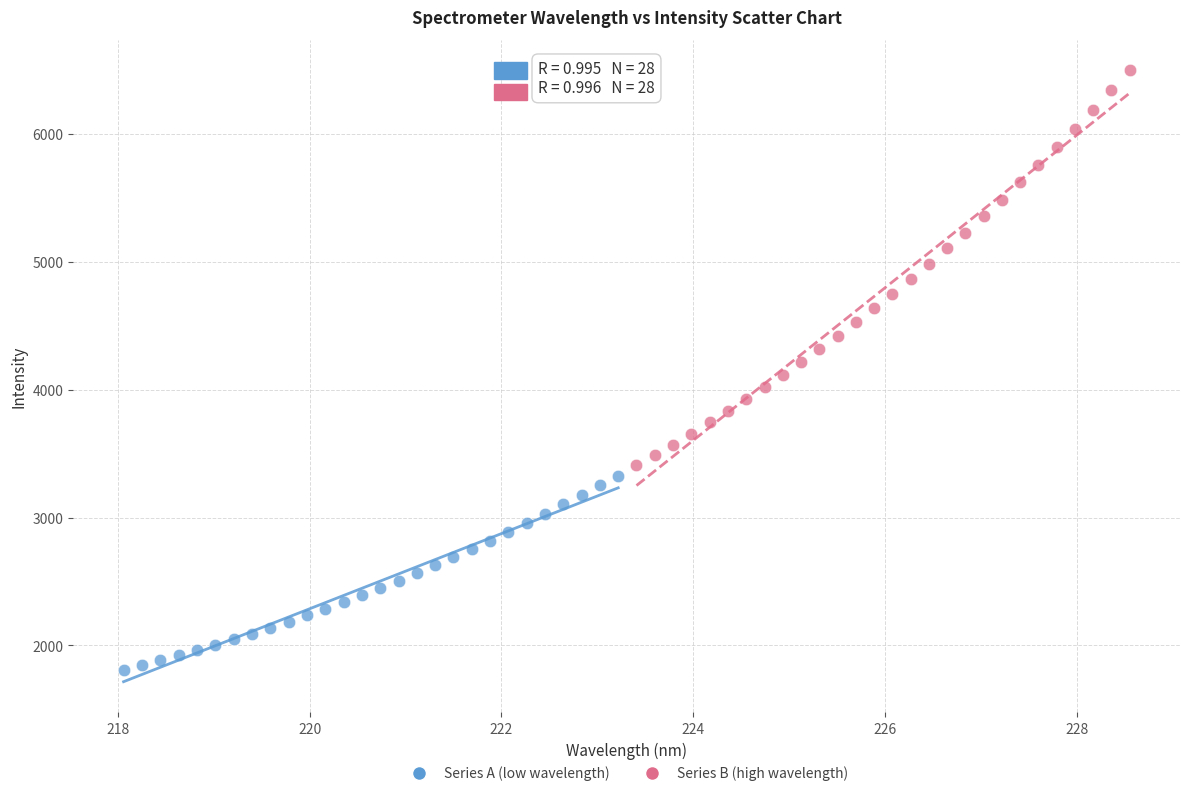

Which series contains the lowest Y value?

Series A (low wavelength)